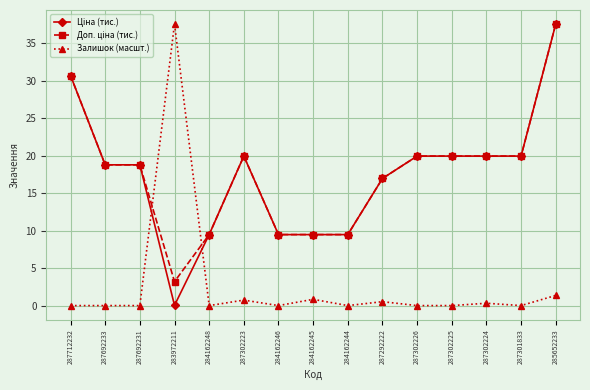

How many series are shown in this chart?

3